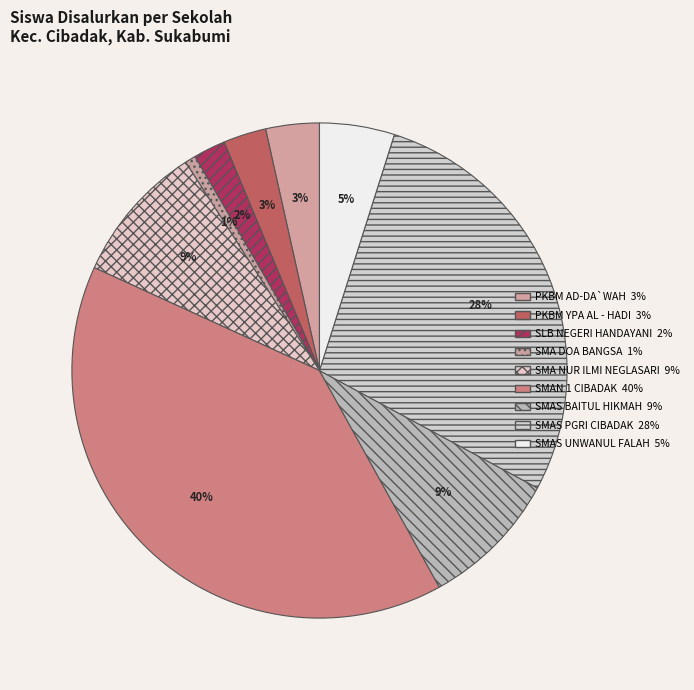

Rank the categories by value from lowest to highest.

SMA DOA BANGSA, SLB NEGERI HANDAYANI, PKBM YPA AL - HADI, PKBM AD-DA`WAH, SMAS UNWANUL FALAH, SMA NUR ILMI NEGLASARI, SMAS BAITUL HIKMAH, SMAS PGRI CIBADAK, SMAN 1 CIBADAK